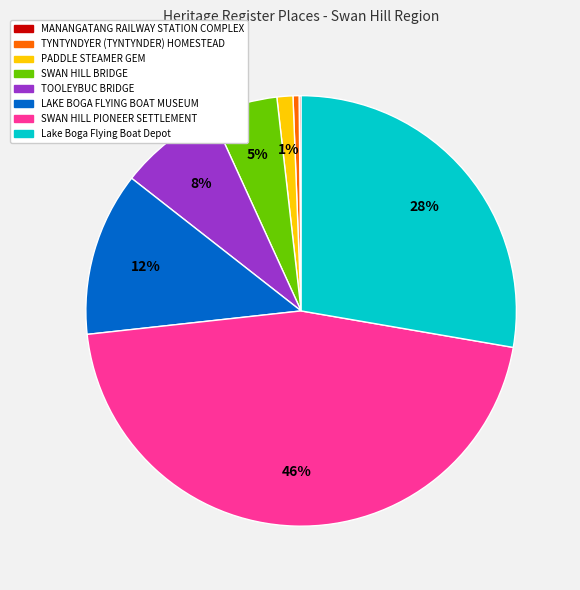

Combined, do SWAN HILL PIONEER SETTLEMENT and LAKE BOGA FLYING BOAT MUSEUM account for over 50%?

Yes